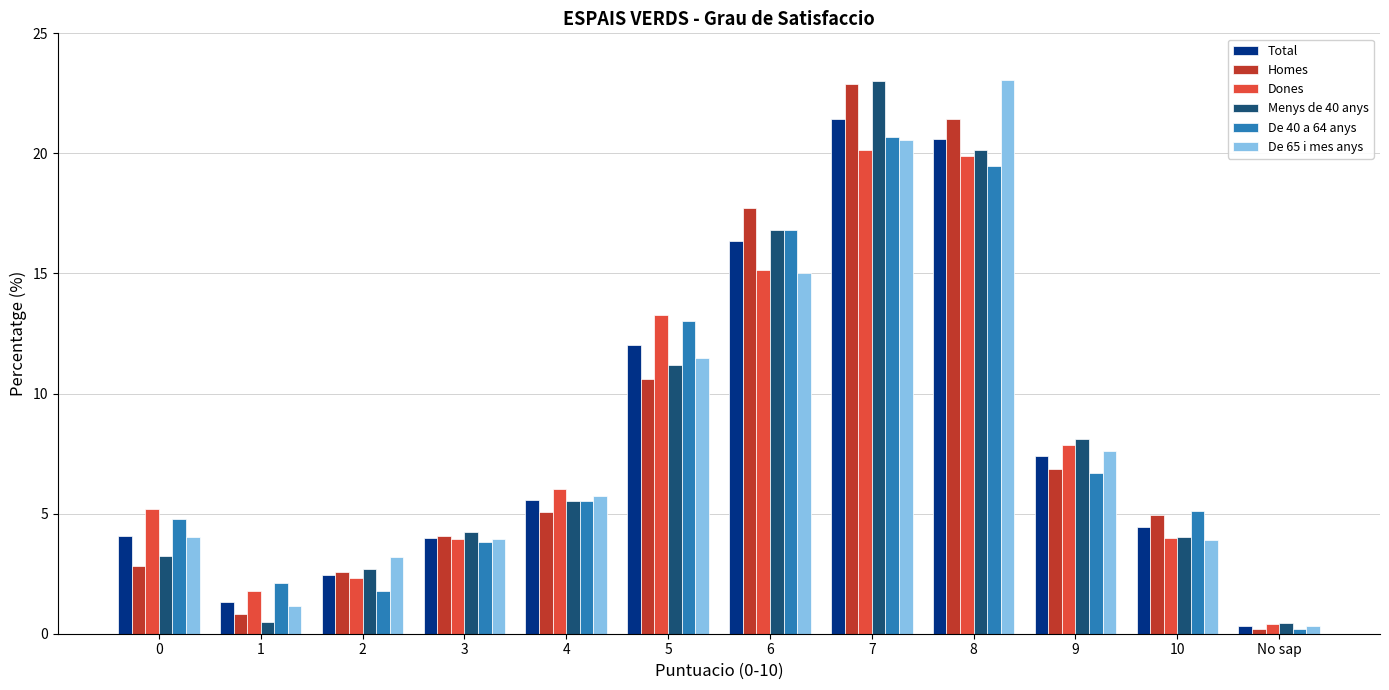

How many bars are there in each group?

6